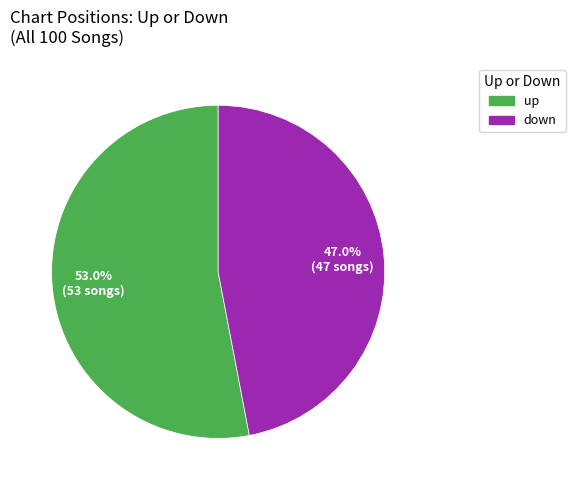

Which has a higher value, down or up?

up